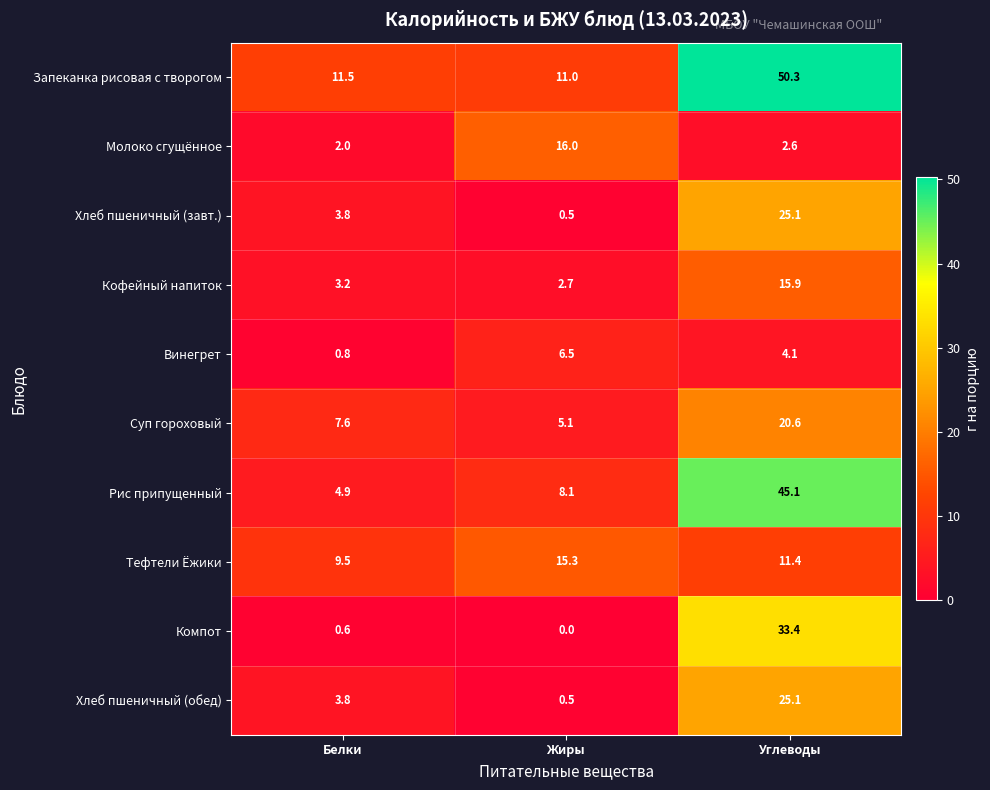

Which series has the largest total across all categories?

Запеканка рисовая с творогом